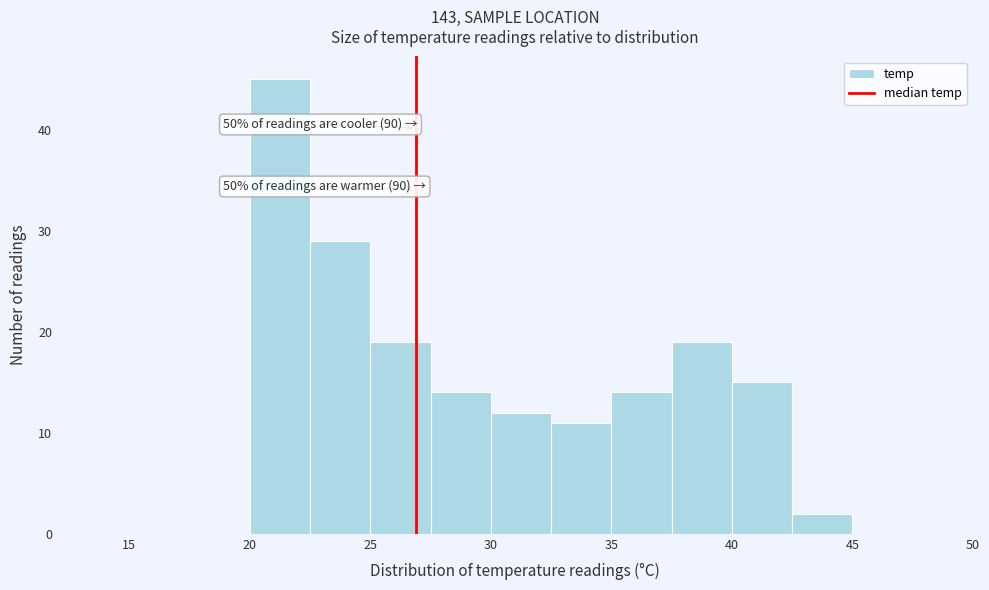

Which range on the x-axis has the tallest bar?

20.0 to 22.5